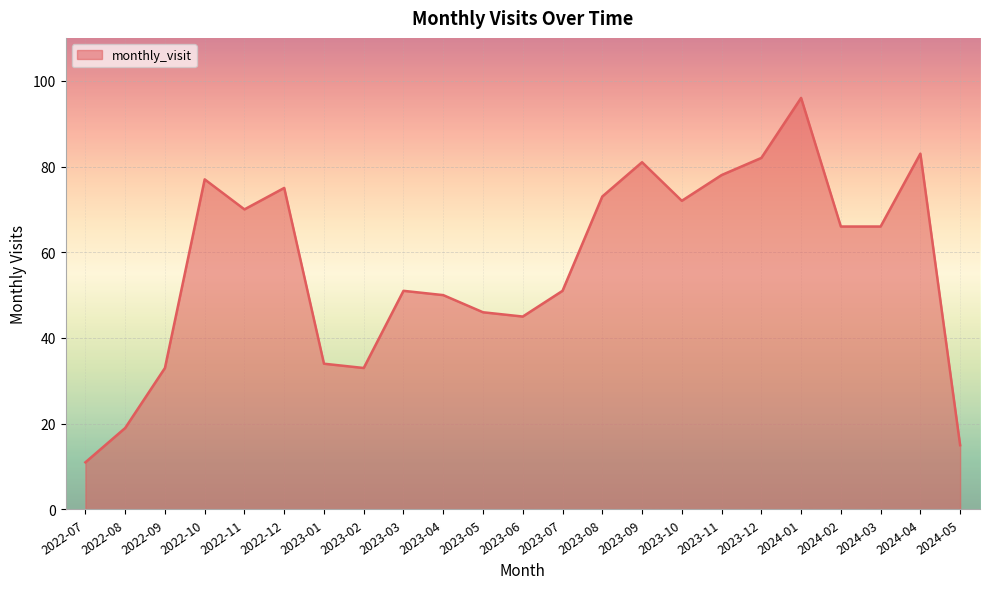

What is the ratio of the value at 2023-12 to the value at 2023-02?

2.5